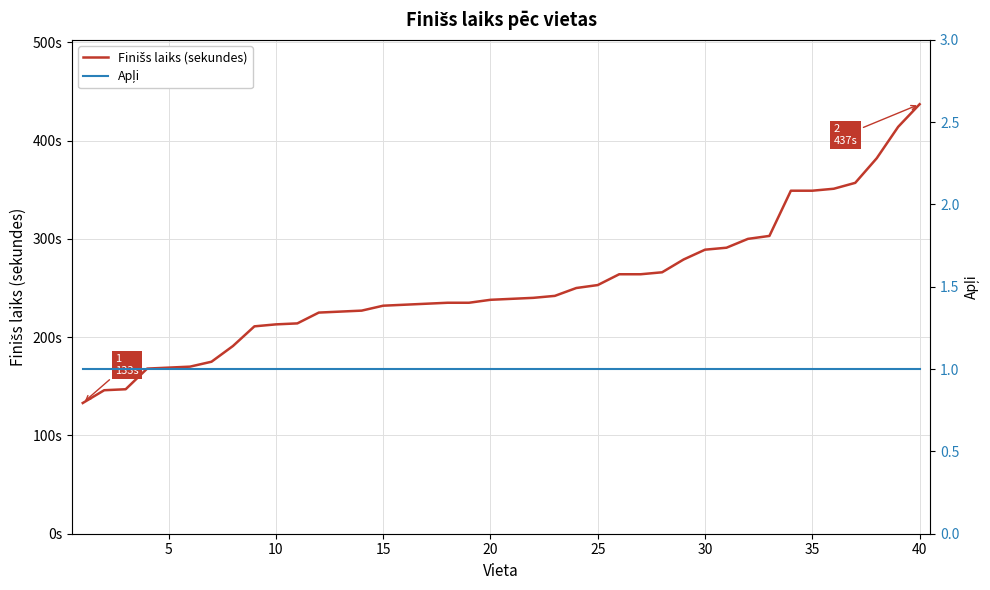

What are all the series names shown in the legend?

Finišs laiks (sekundes), Apļi